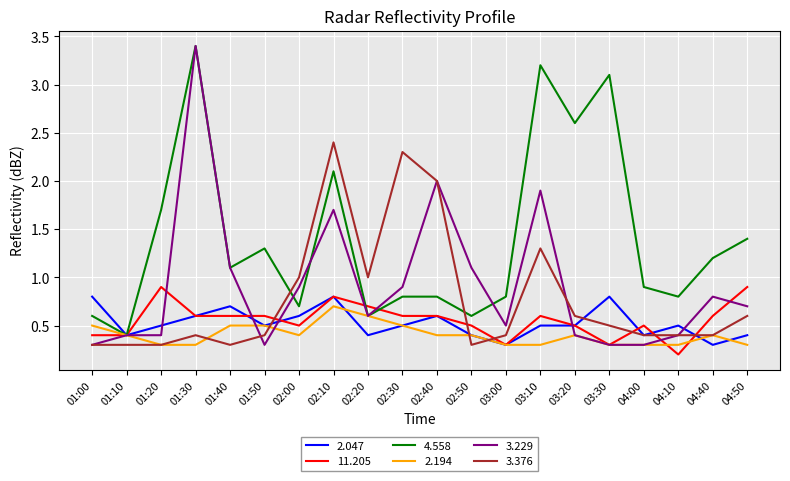

Where is the first local maximum for 4.558?

01:30